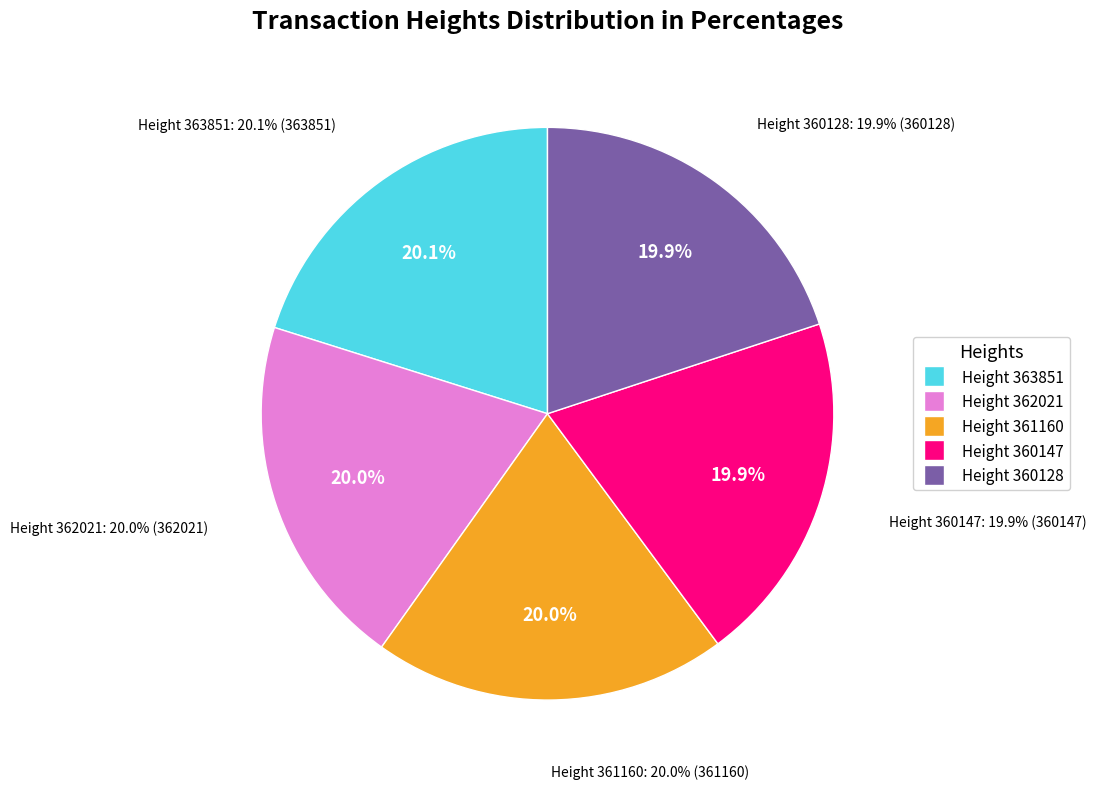

What percentage is the 360128 slice, to the nearest percent?

20%